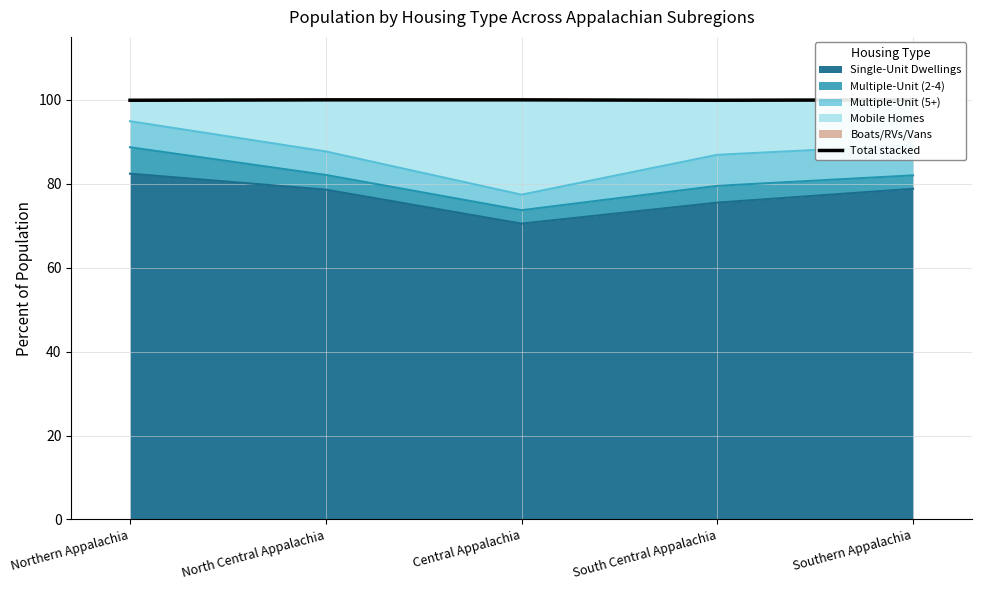

How many points are lower than both their immediate neighbors (excluding endpoints)?

1